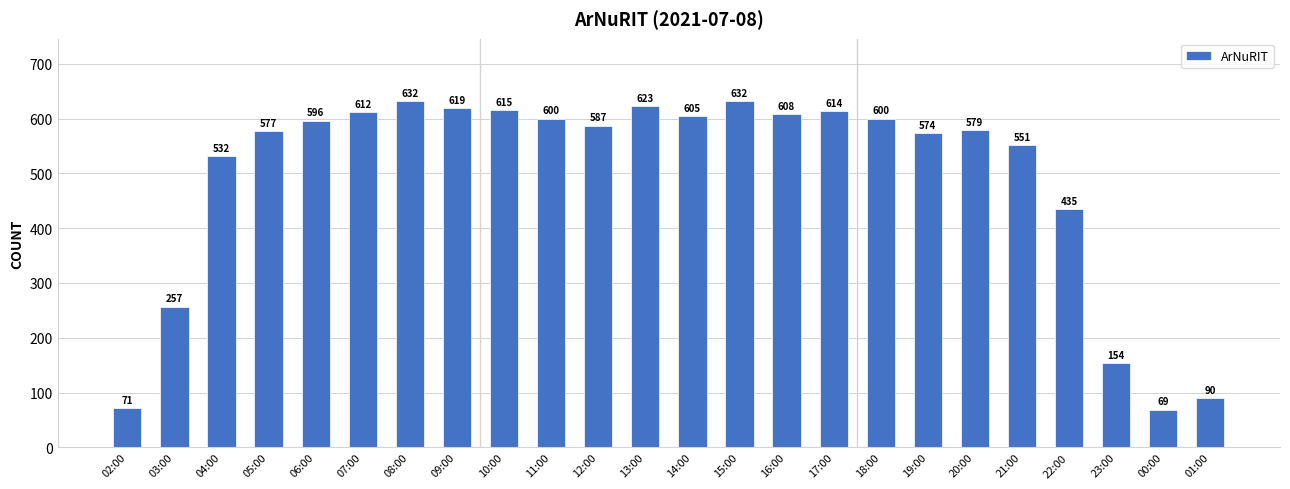

Between 19:00 and 13:00, which is larger?

13:00